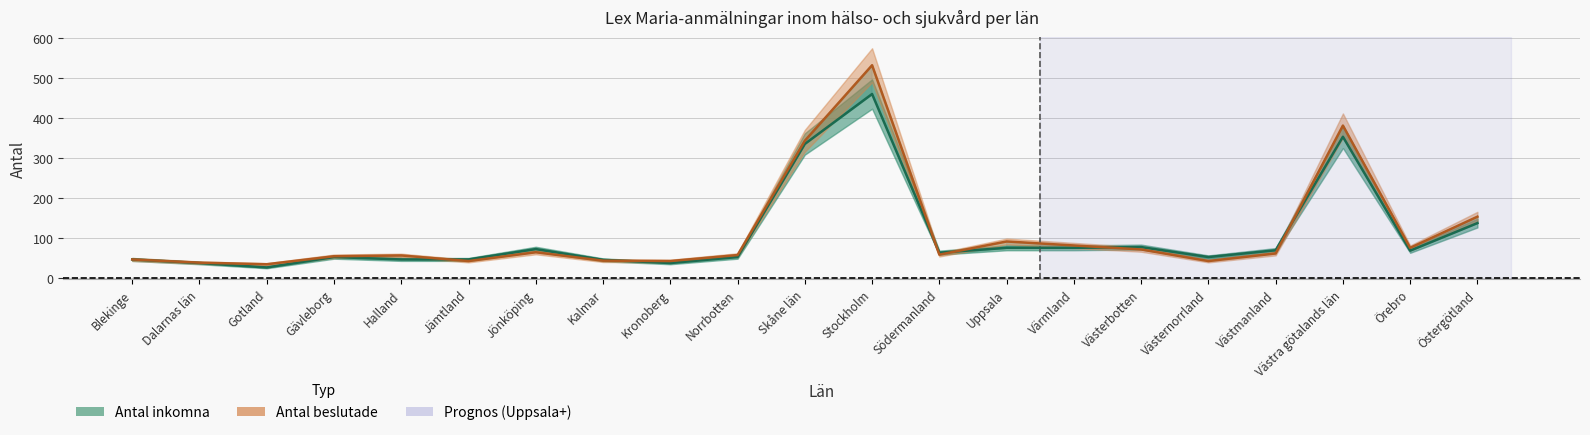

Reading right to left, transcribe all the data shown in this chart.

Antal inkomna: Östergötland=137	Örebro=68	Västra götalands län=353	Västmanland=69	Västernorrland=52	Västerbotten=77	Värmland=75	Uppsala=75	Södermanland=63	Stockholm=460	Skåne län=335	Norrbotten=52	Kronoberg=37	Kalmar=45	Jönköping=72	Jämtland=46	Halland=46	Gävleborg=52	Gotland=26	Dalarnas län=37	Blekinge=46
Antal beslutade: Östergötland=153	Örebro=75	Västra götalands län=381	Västmanland=61	Västernorrland=42	Västerbotten=71	Värmland=81	Uppsala=91	Södermanland=58	Stockholm=532	Skåne län=343	Norrbotten=57	Kronoberg=42	Kalmar=43	Jönköping=64	Jämtland=42	Halland=56	Gävleborg=54	Gotland=34	Dalarnas län=38	Blekinge=46